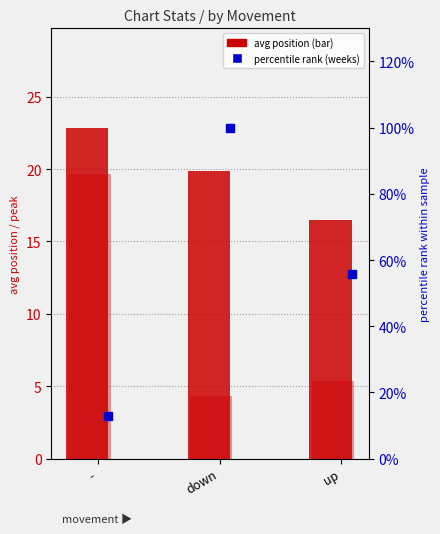

At how many categories does at least one series exceed 30?

2